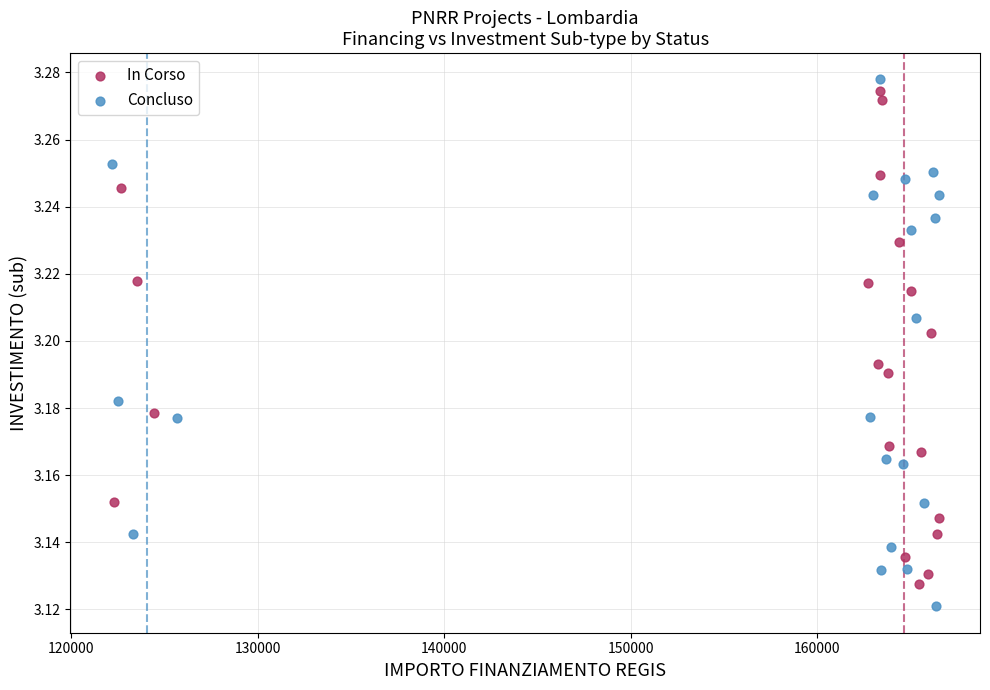

What are all the series names shown in the legend?

In Corso, Concluso